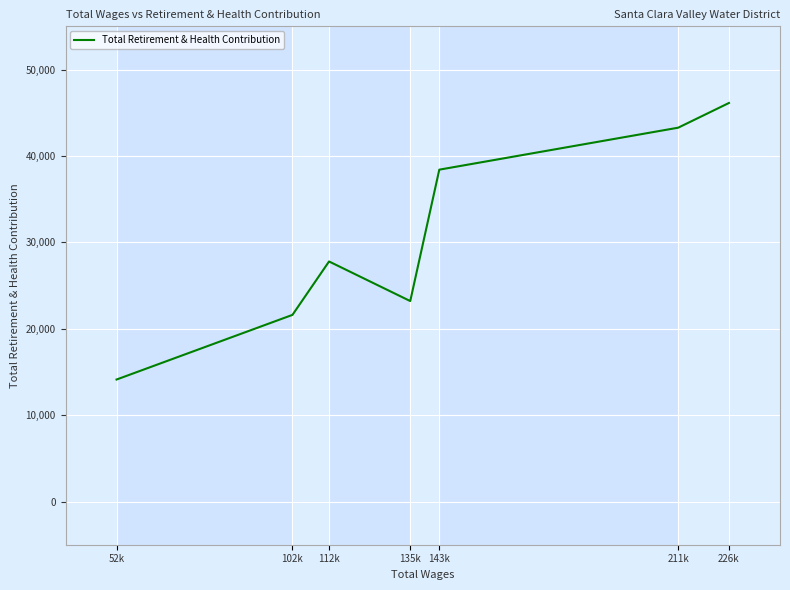

What is the change in value from 52k to 211k?

+29149